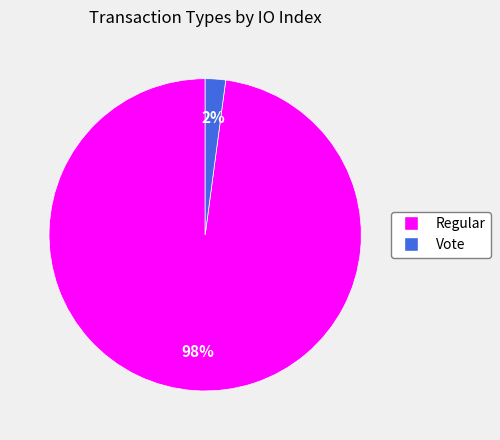

What is the smallest slice in the pie chart?

Vote